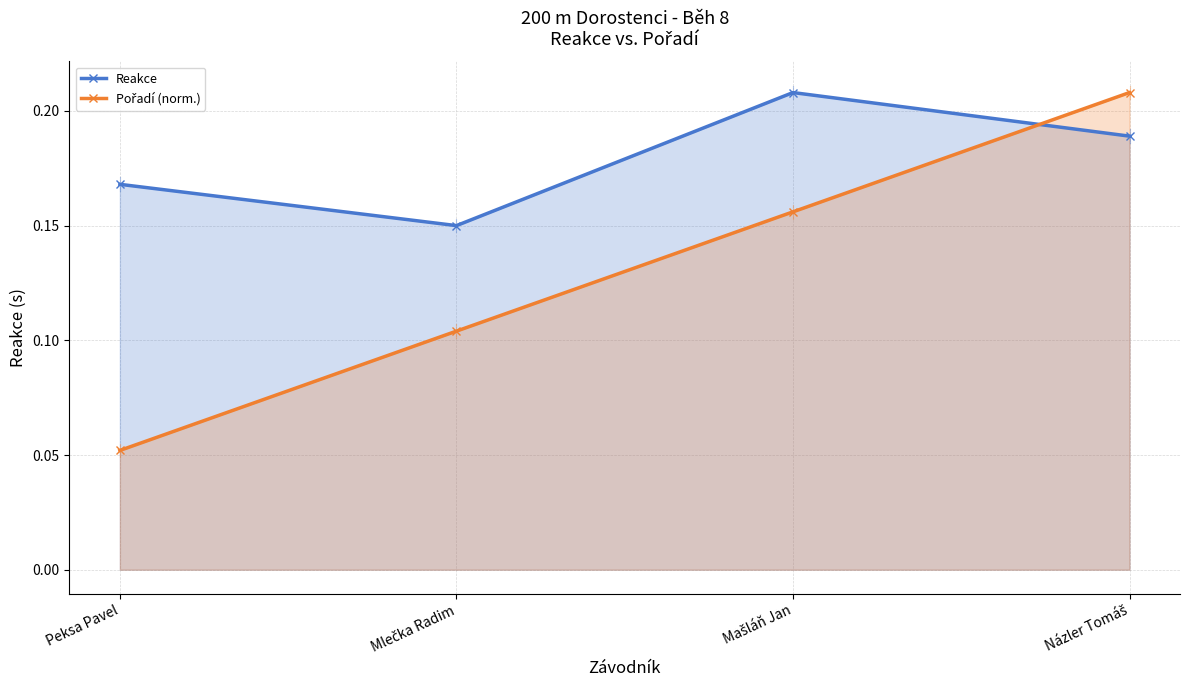

Between which two adjacent categories do Reakce and Pořadí (norm.) first intersect?

Mašláň Jan and Názler Tomáš